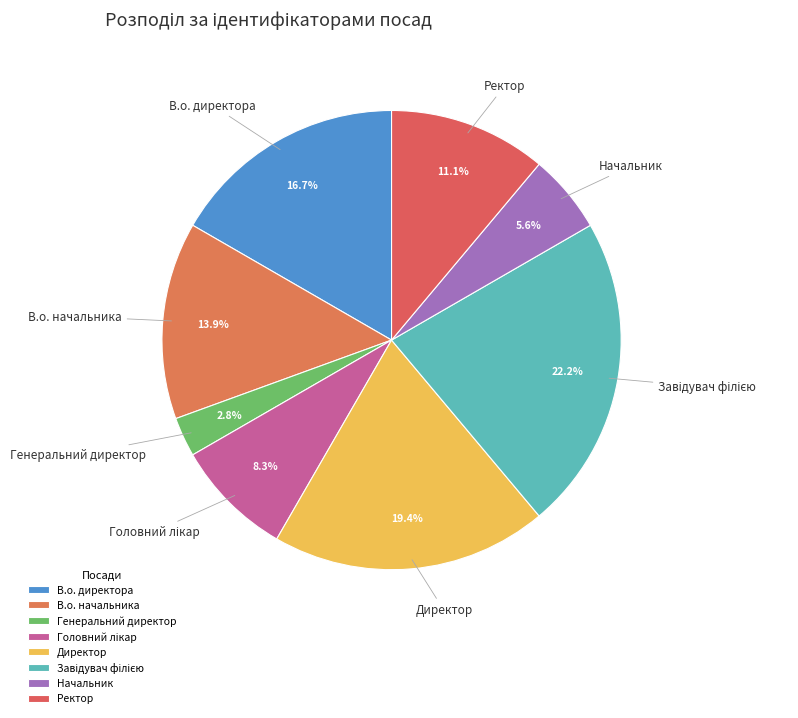

Is it true that Директор is 19% of the pie?

True